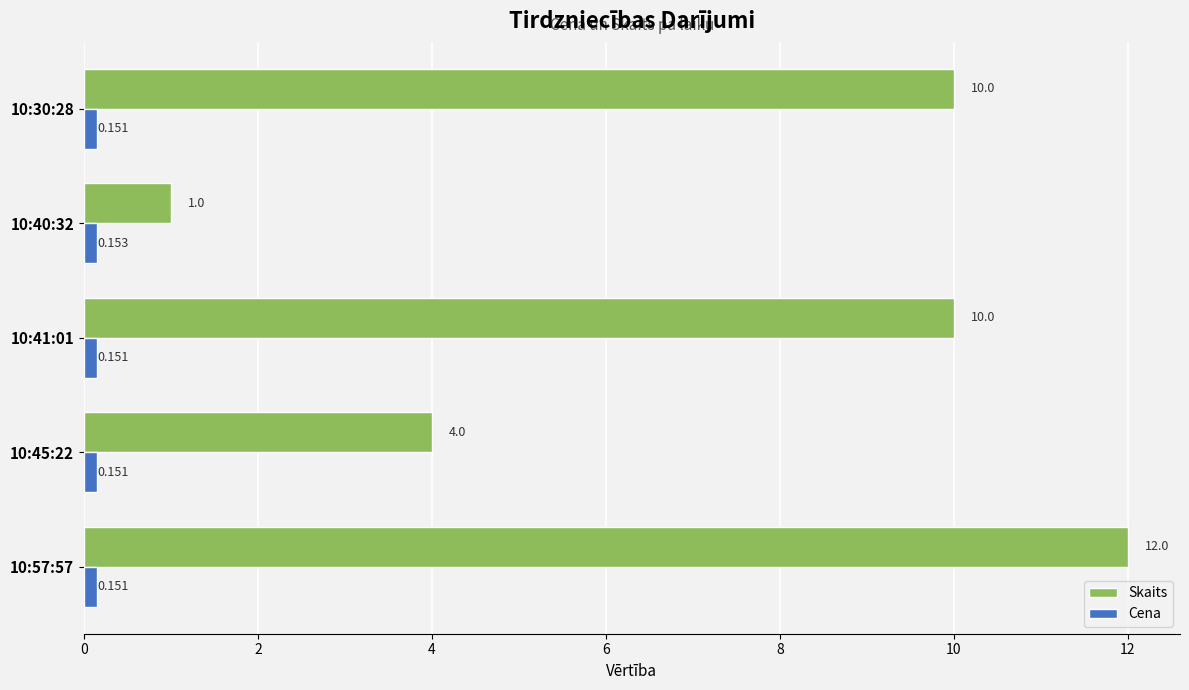

Which series has the widest spread of values?

Skaits